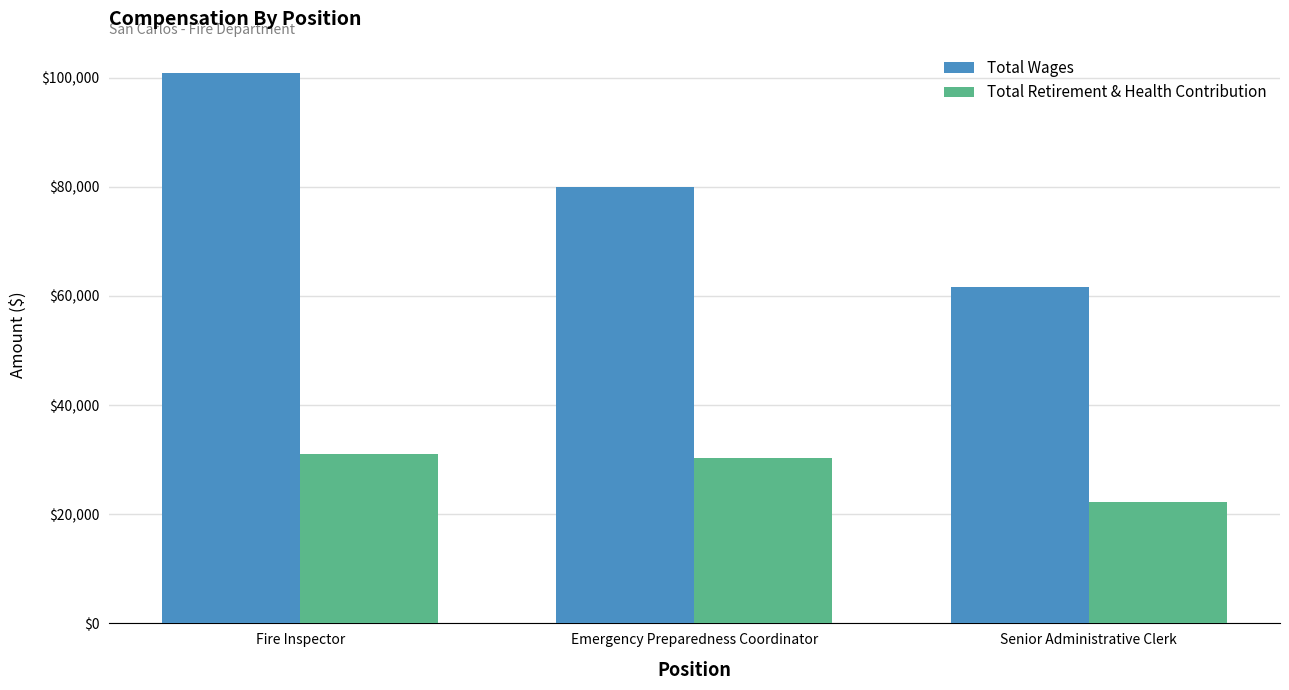

At which label is Total Wages closest to 81236?

Emergency Preparedness Coordinator